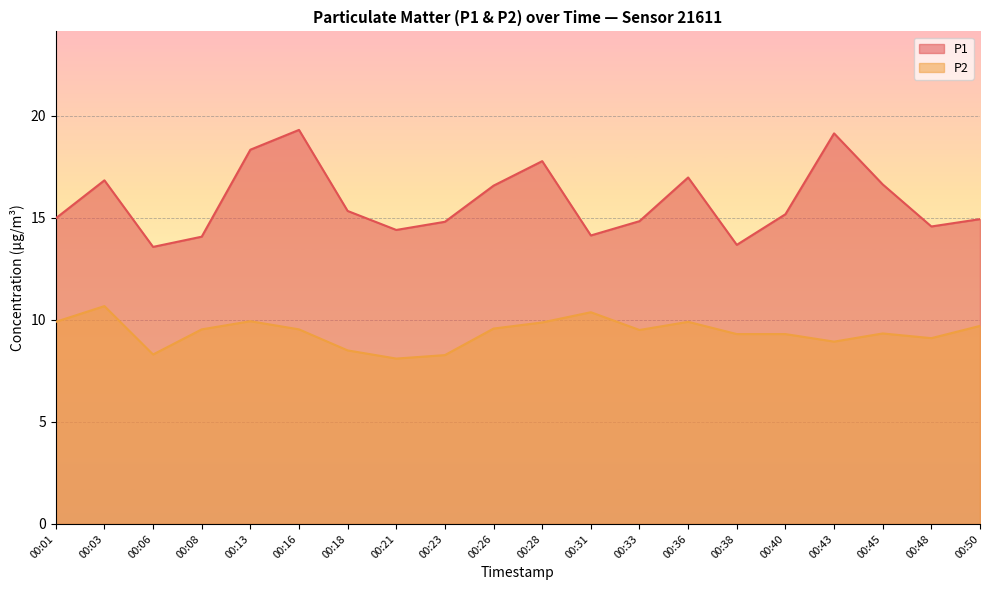

What is the spread (max minus min) of values at 00:33?

5.3